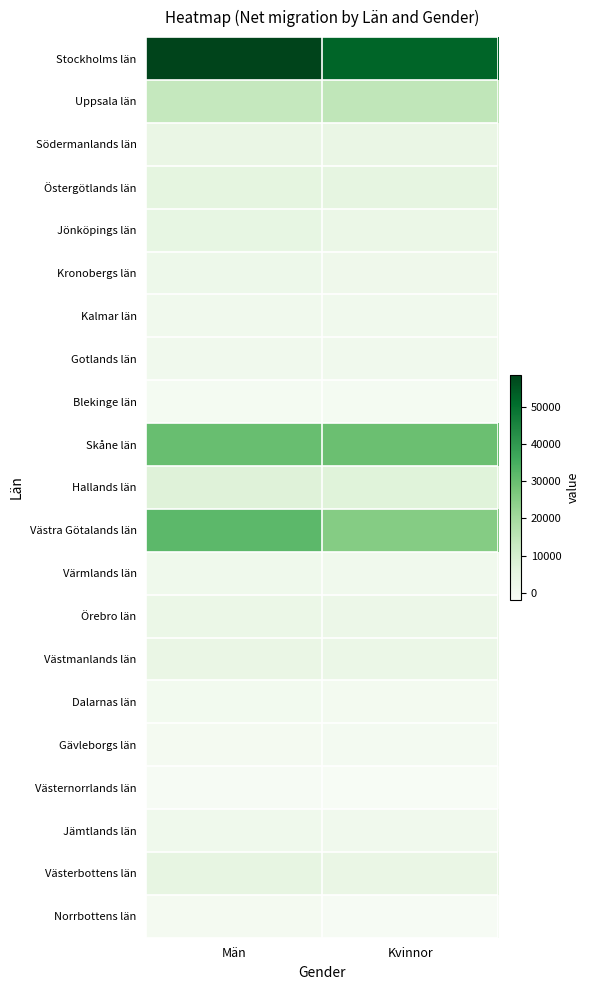

At which category does the chart reach its peak across all series?

Män